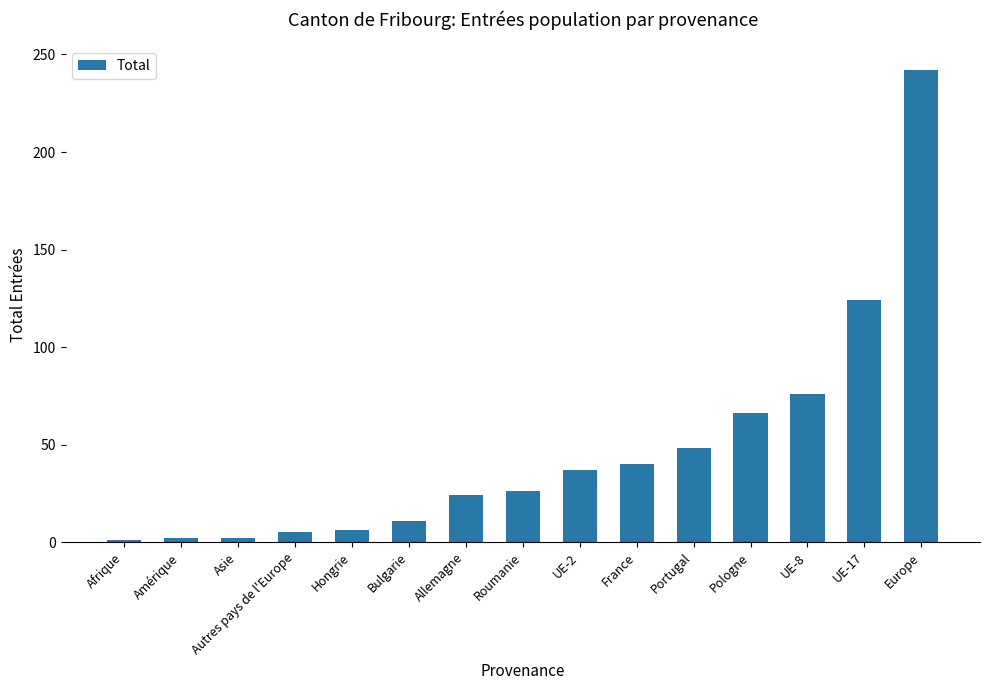

Which has a higher value, Asie or UE-8?

UE-8